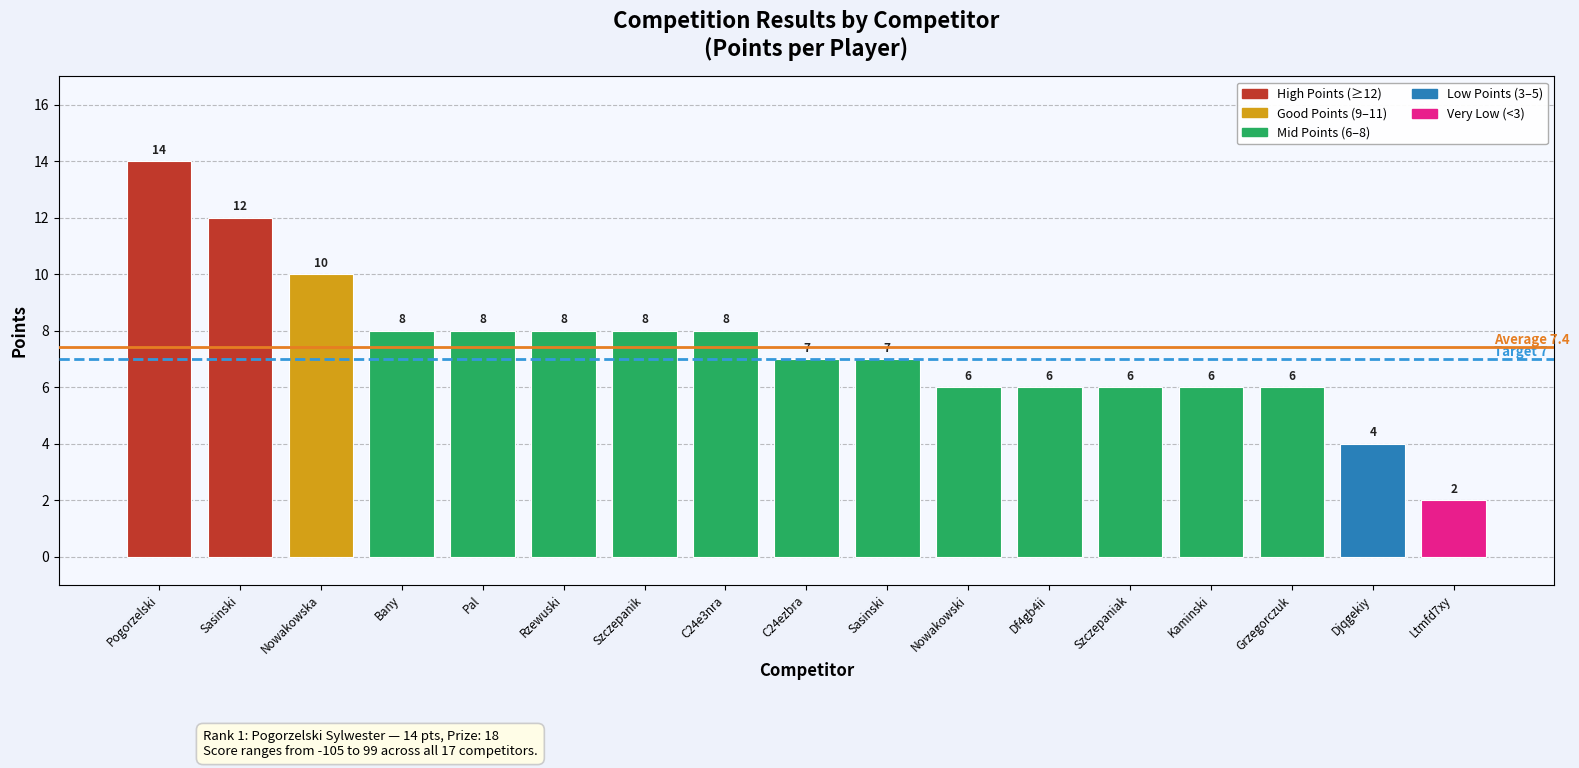

What is the greatest value displayed?

14